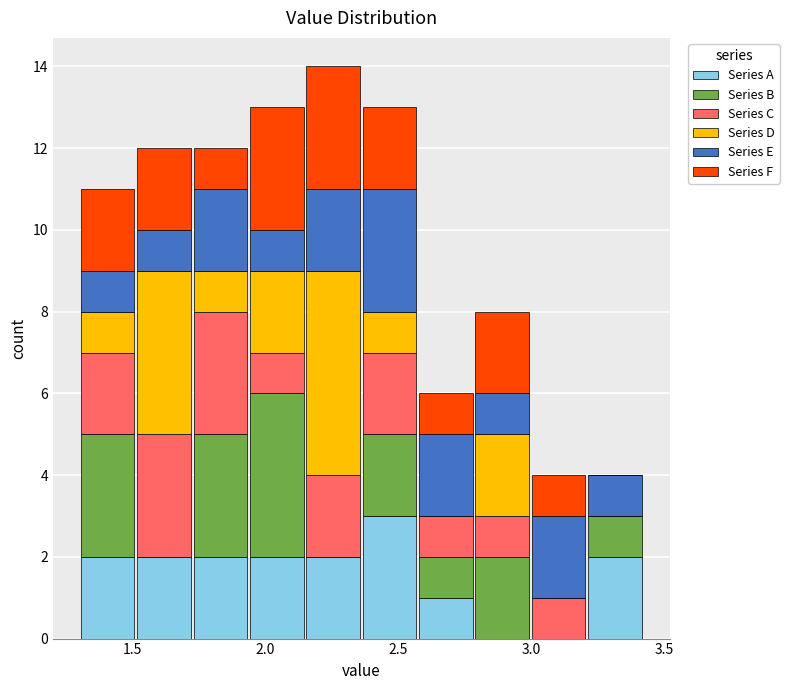

Reading left to right, transcribe this chart: for each stacked bar, give the range it covers on the x-axis and its total height. Neither the bar edges nor the heights are printed on the chart, so give them approximately, as read against the axes.

1.30 to 1.50: 11
1.50 to 1.70: 12
1.70 to 1.95: 12
1.95 to 2.15: 13
2.15 to 2.35: 14
2.35 to 2.55: 13
2.55 to 2.80: 6
2.80 to 3.00: 8
3.00 to 3.20: 4
3.20 to 3.40: 4